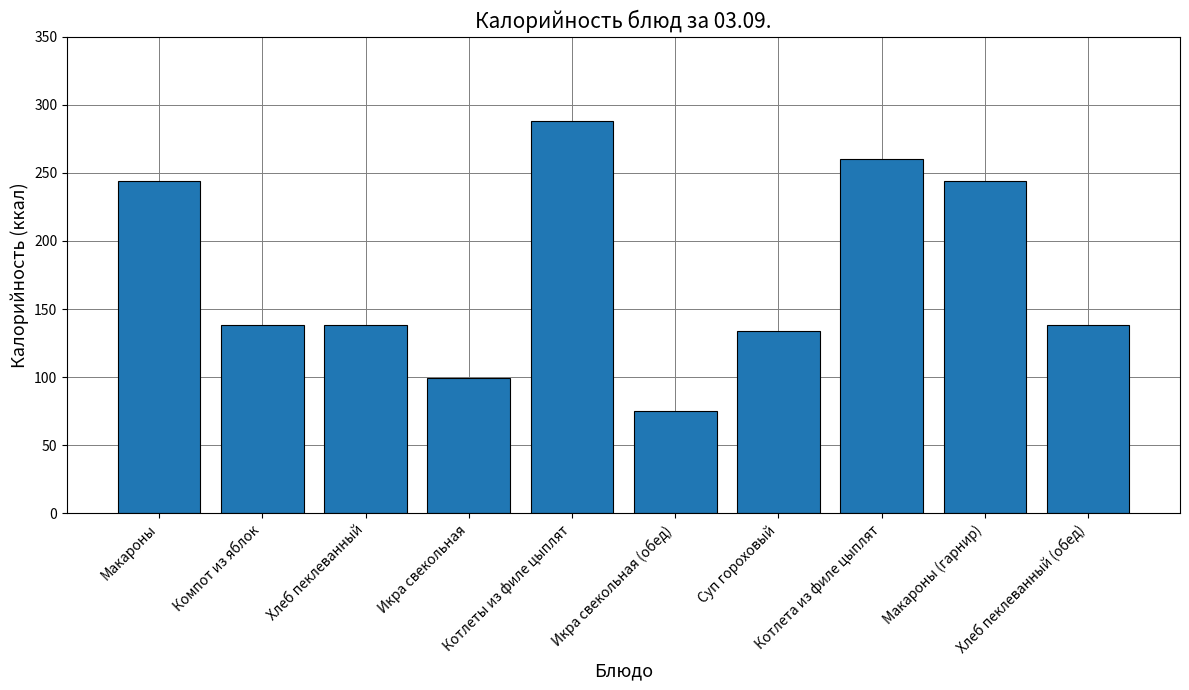

What value does the data have at Котлета из филе цыплят, to the nearest 5?

260